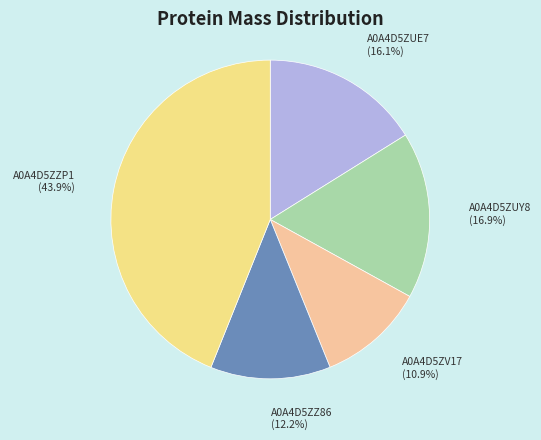

To the nearest percent, what is the average slice percentage?

20%